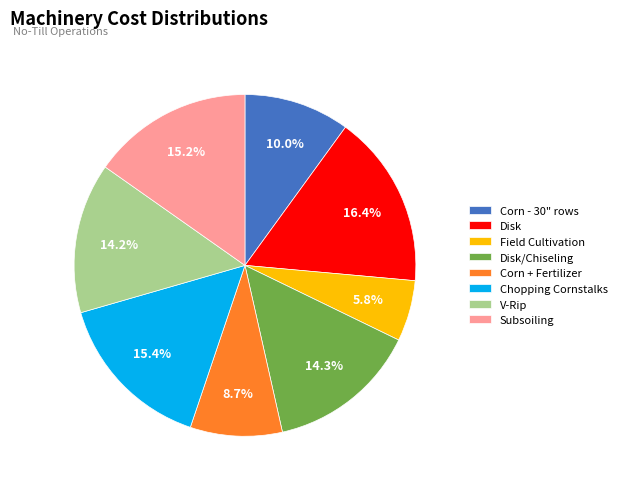

Is Disk the majority of the pie?

No